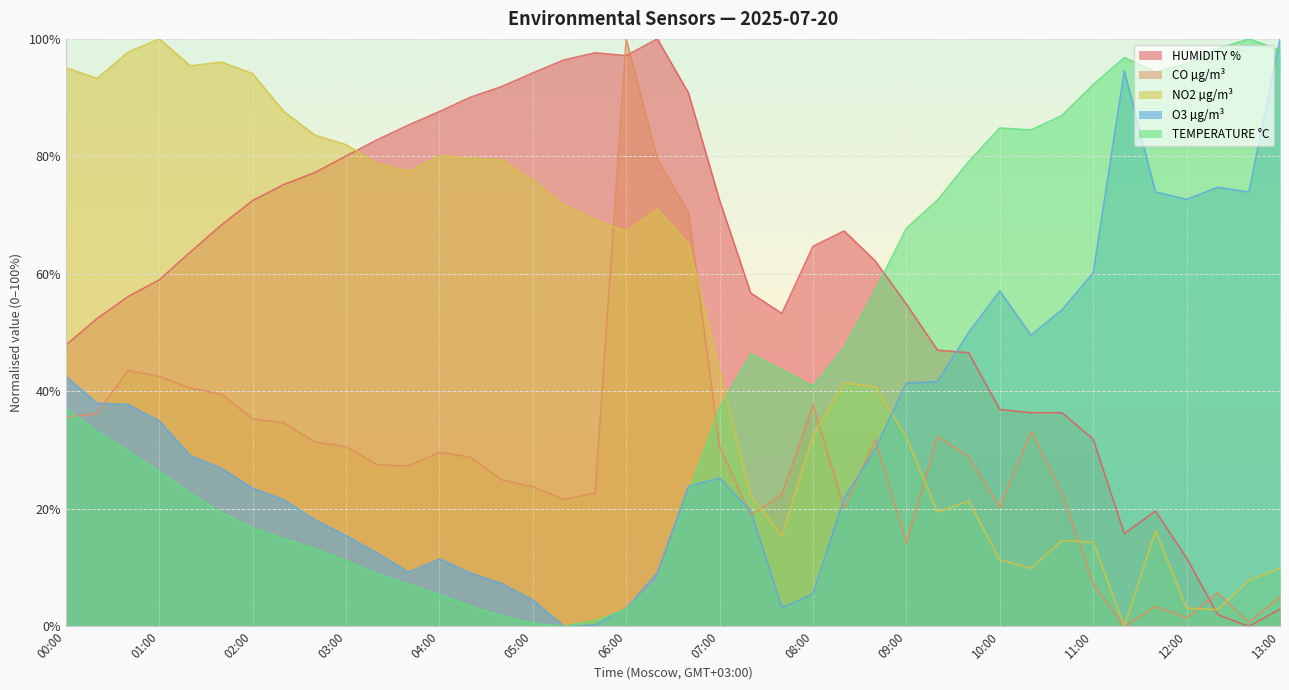

What is the maximum value for TEMPERATURE °C?

100.0